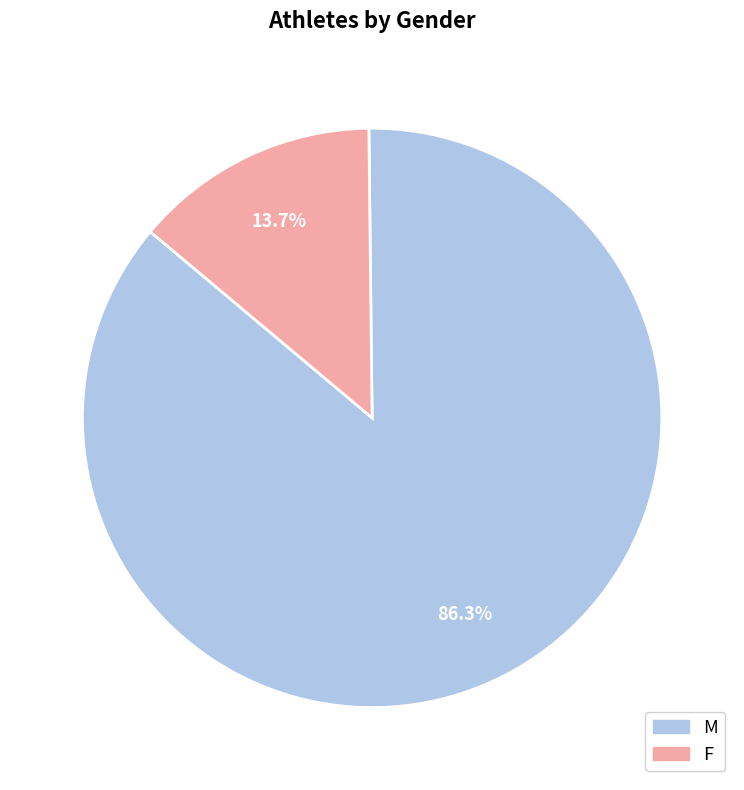

Which slice is the largest?

M